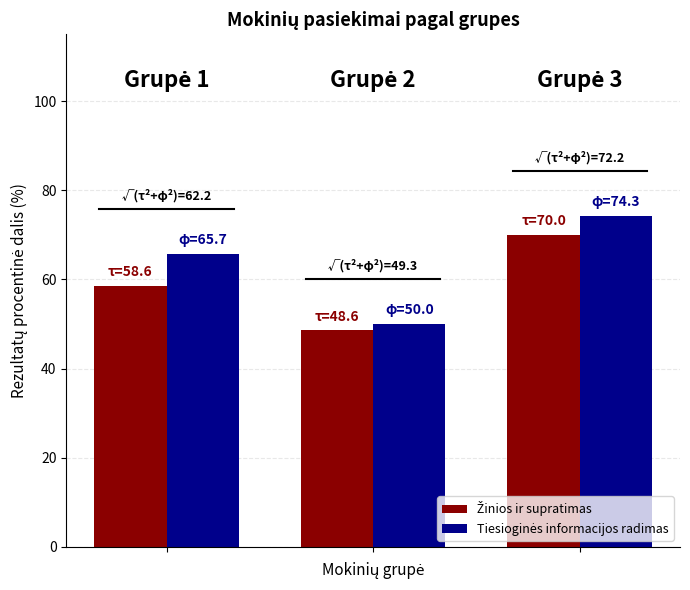

How many groups of bars are there?

3